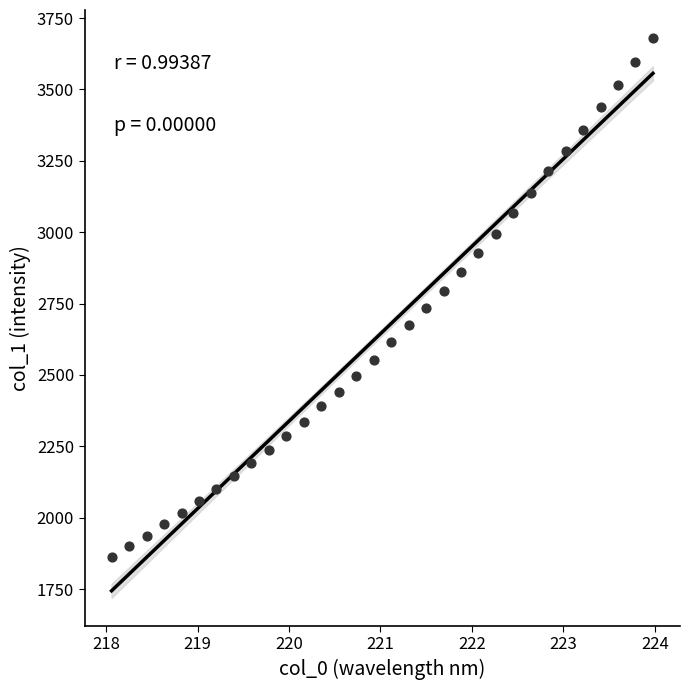

What is the range of Y values (max minus min)?

1816.9